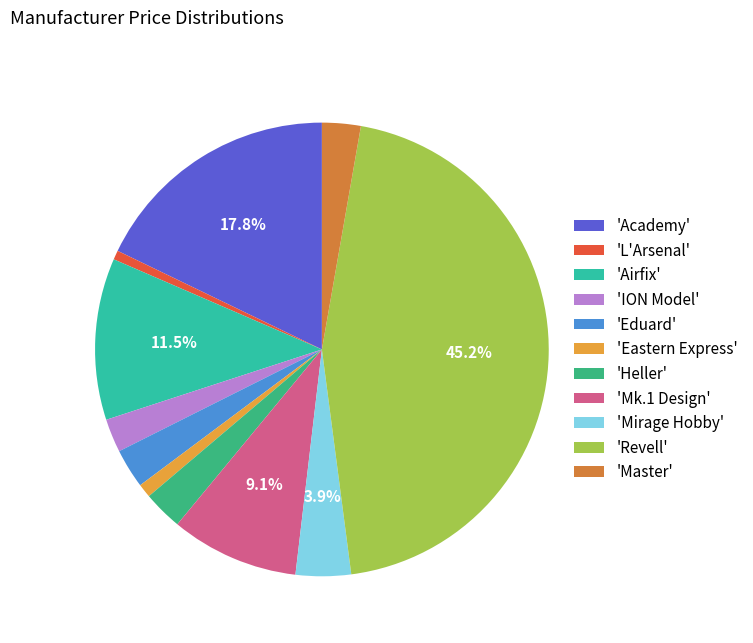

How many segments does this pie chart have?

11